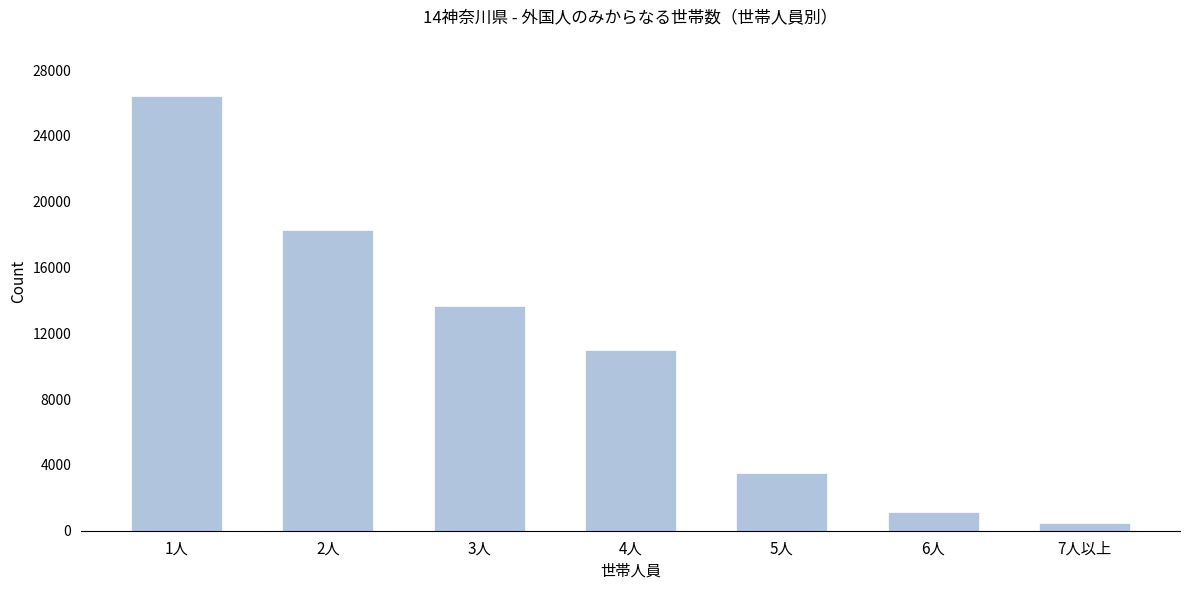

Reading right to left, what are all the values shown in this chart?

7人以上=464	6人=1126	5人=3507	4人=10988	3人=13652	2人=18290	1人=26398